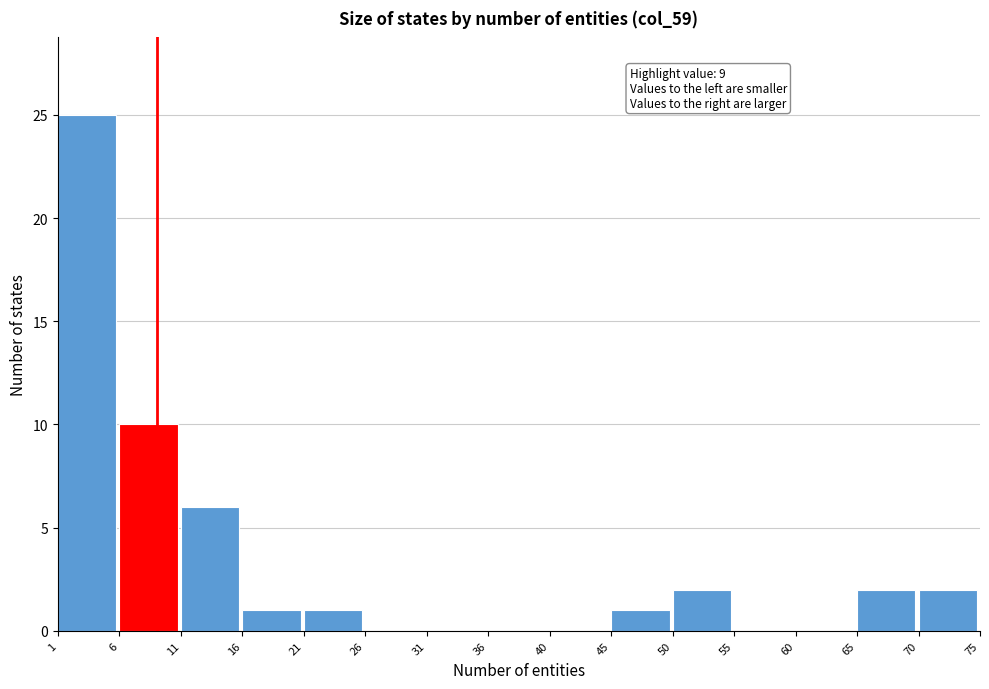

Which range on the x-axis has the tallest bar?

1 to 6